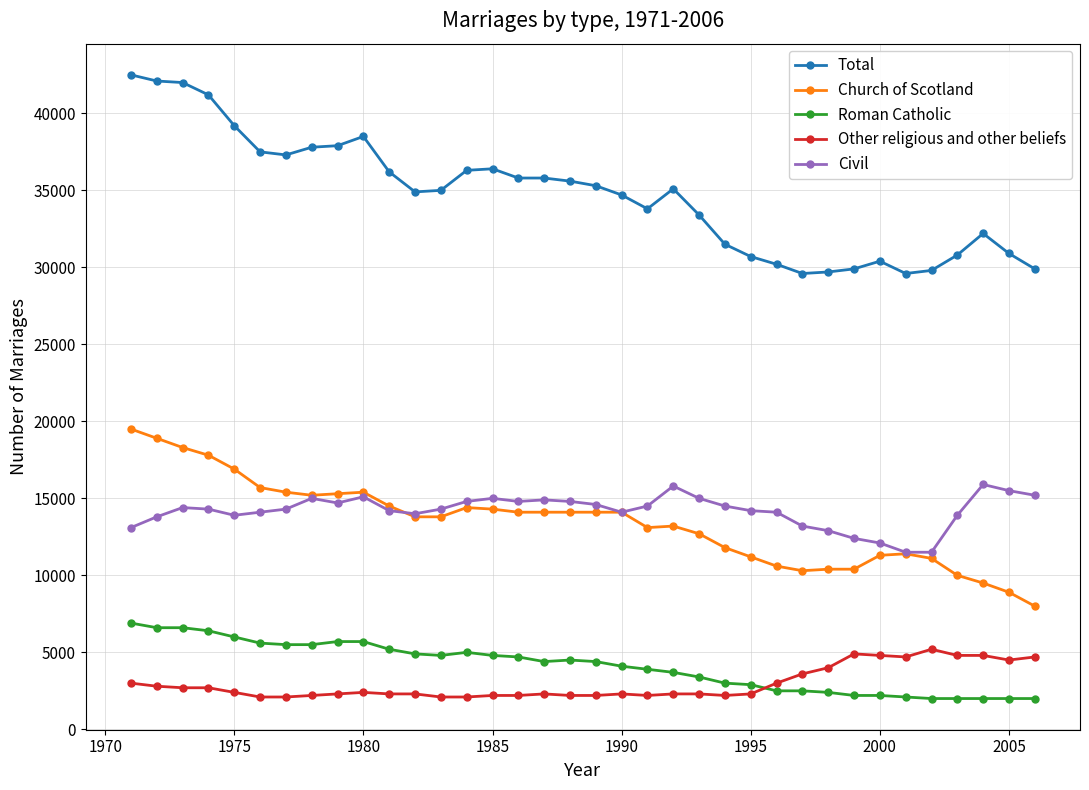

Which series has the widest spread of values?

Total